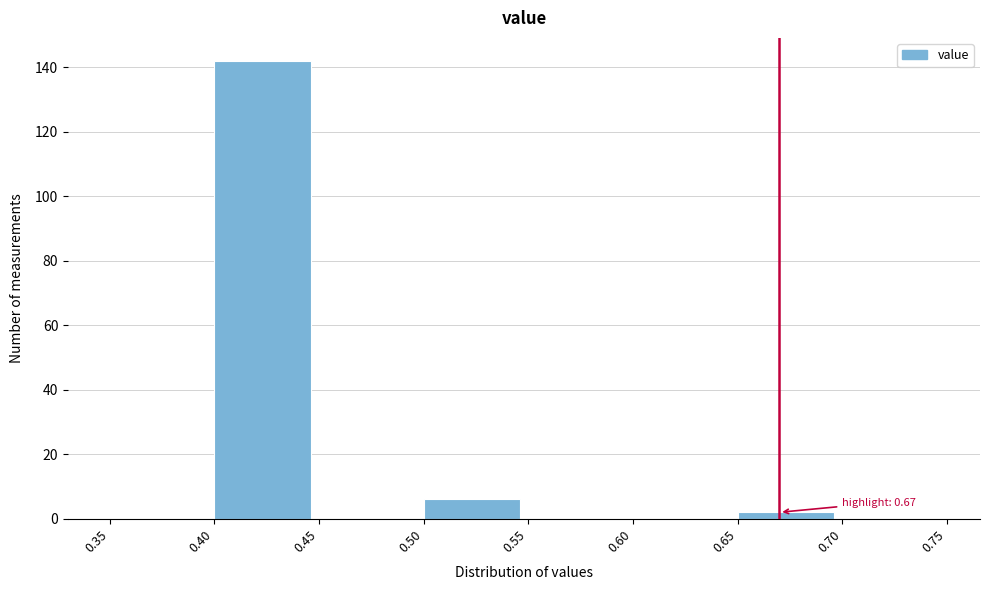

Over which range of the x-axis is the bar tallest?

0.40 to 0.45